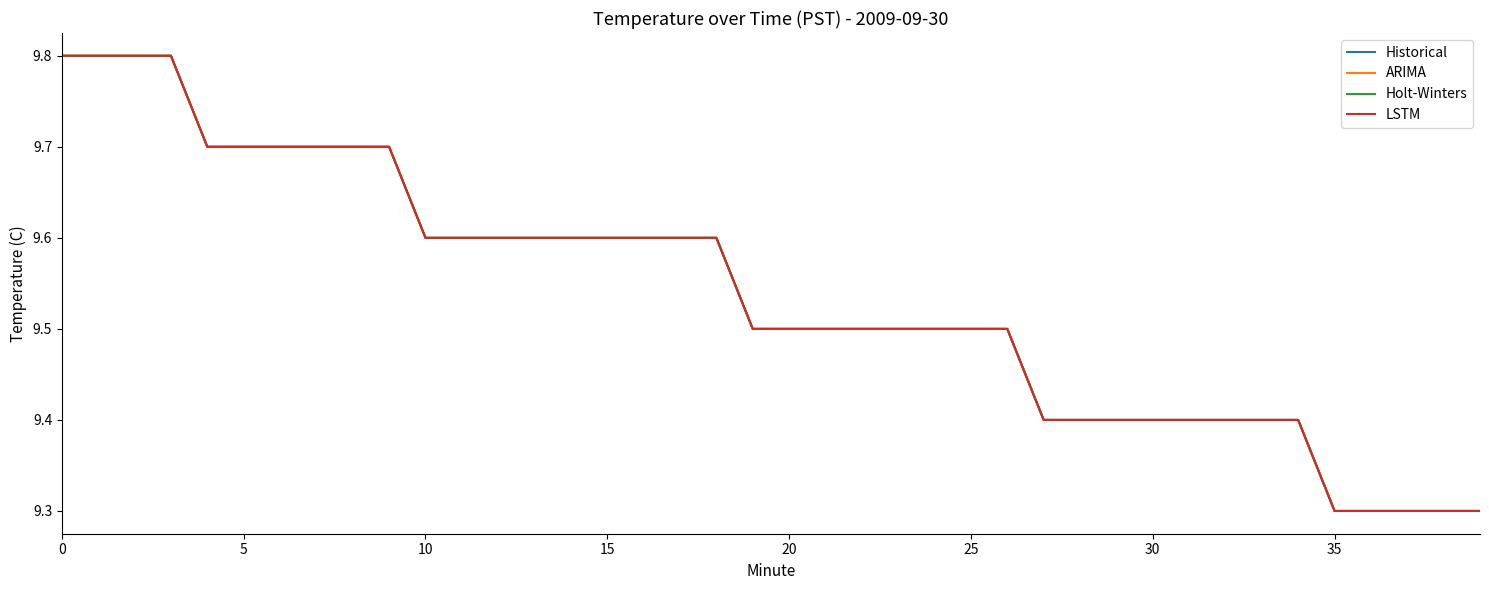

Does the chart have visible grid lines?

No